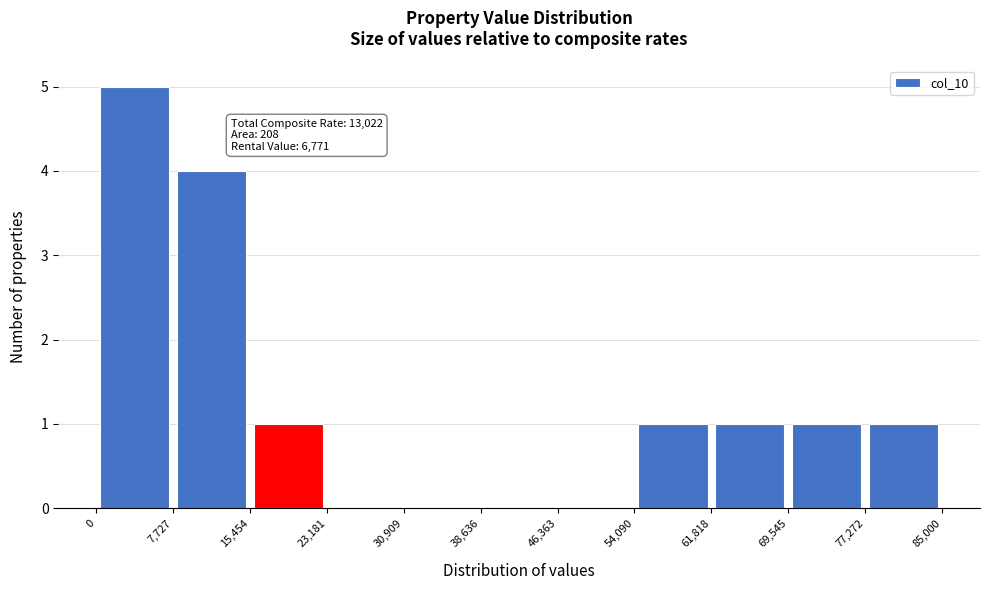

Over which range of the x-axis is the bar tallest?

0 to 7,727